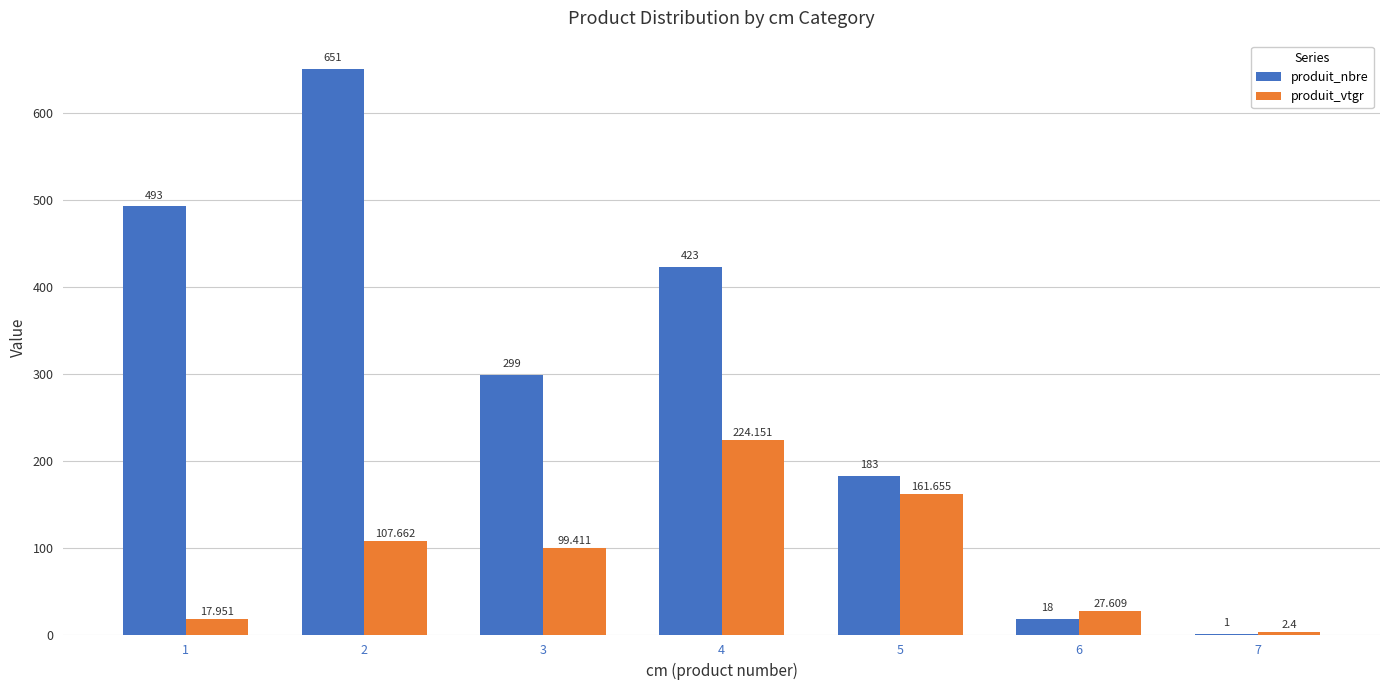

Is the value of produit_vtgr at 4 greater than the value of produit_nbre at 2?

No